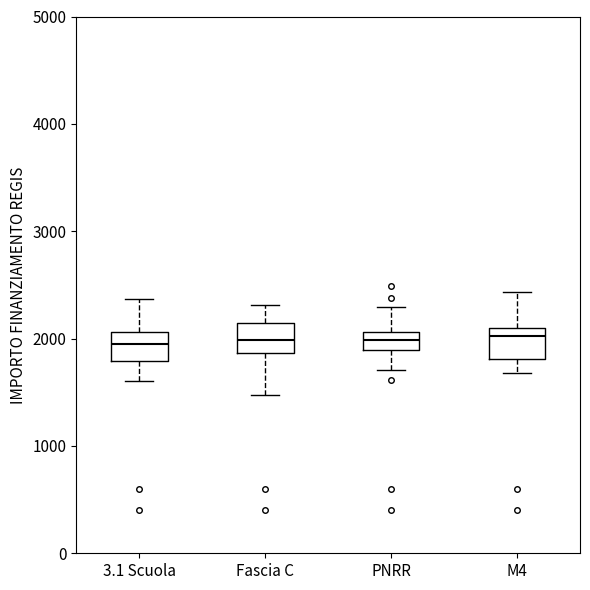

Reading left to right, read every box against the y-axis: the position of its median line, the range the box covers, and the ends of its whiskers. The values are not printed on the chart, so give them approximately, as read against the axis.

3.1 Scuola: median 1900, box 1800 to 2100, whiskers 1600 to 2400
Fascia C: median 2000, box 1900 to 2100, whiskers 1500 to 2300
PNRR: median 2000, box 1900 to 2100, whiskers 1700 to 2300
M4: median 2000, box 1800 to 2100, whiskers 1700 to 2400